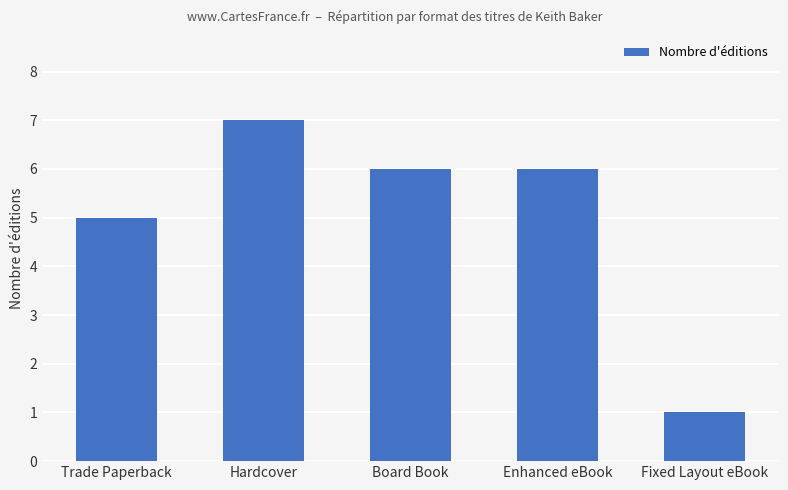

What value does the data have at Enhanced eBook?

6